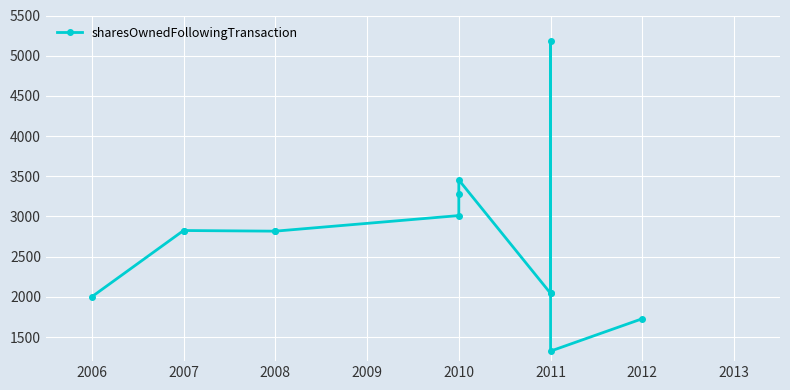

The chart shows a value of 3011 at 2010. True or false?

True